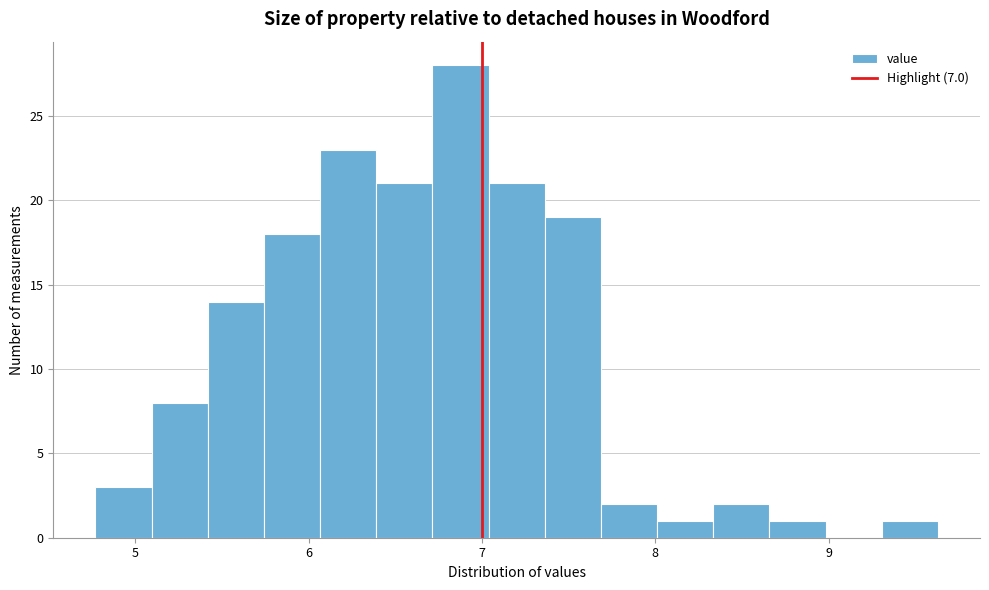

Read against the x-axis, roughly where is the centre of the tallest bar?

6.9